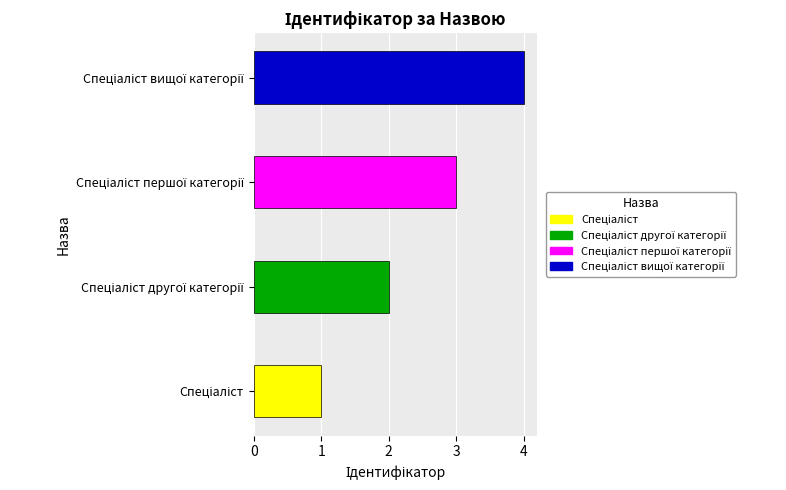

Where does the data first go above 3?

Спеціаліст вищої категорії